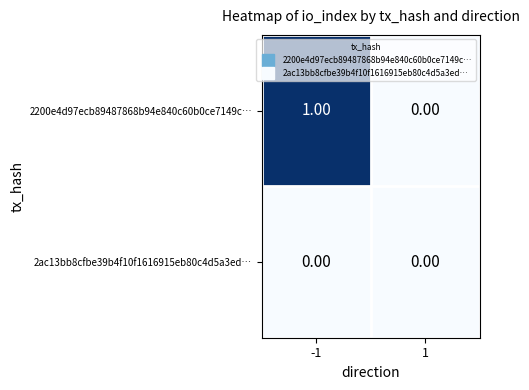

Which series has the largest total across all categories?

2200e4d97ecb89487868b94e840c60b0ce7149c…